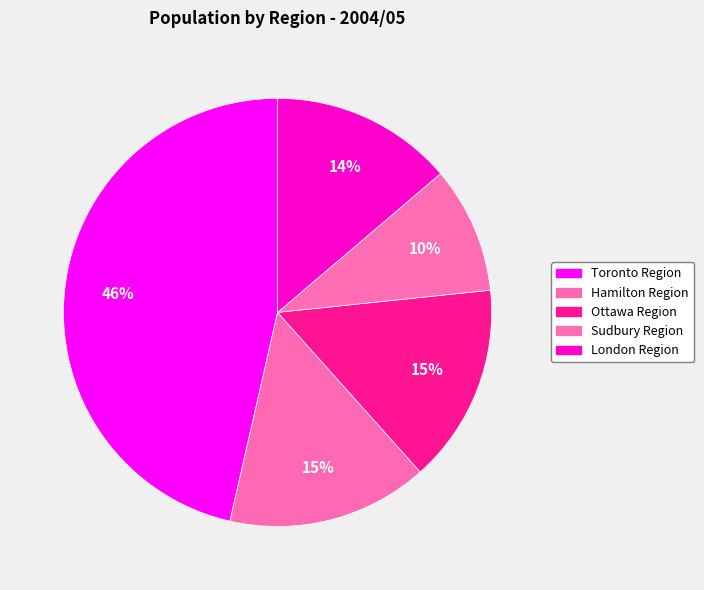

Rank the categories by value from highest to lowest.

Toronto Region, Hamilton Region, Ottawa Region, London Region, Sudbury Region